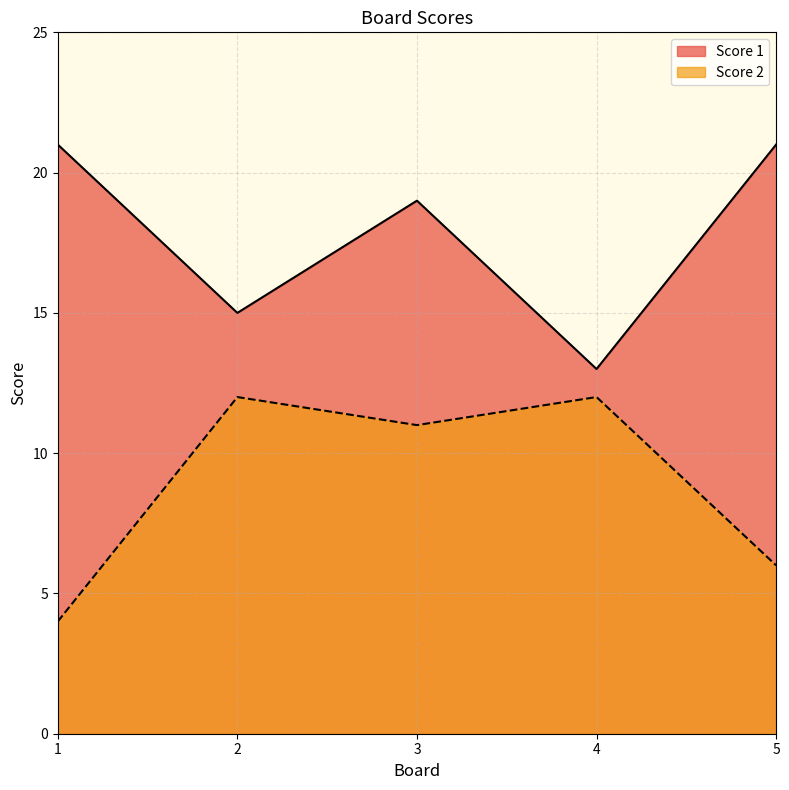

True or false: Score 1 and Score 2 intersect in this chart.

False